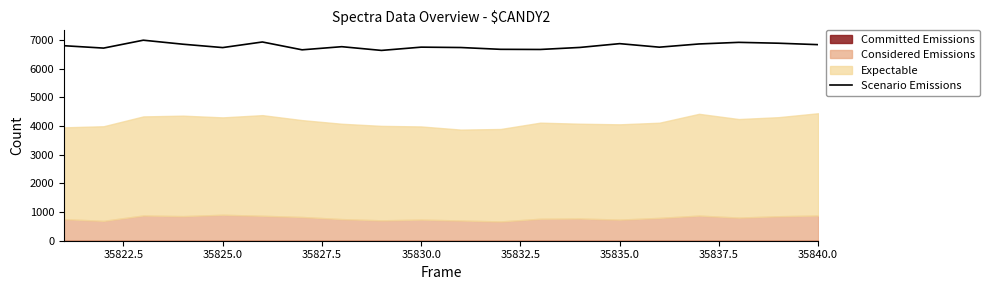

Is it true that Scenario Emissions equals 9628 at 35825.0?

False